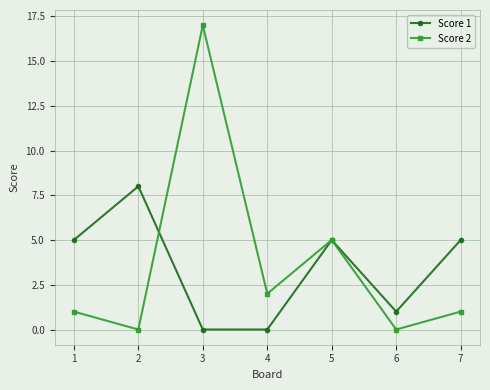

Is it true that Score 1 equals 0 at 3?

True